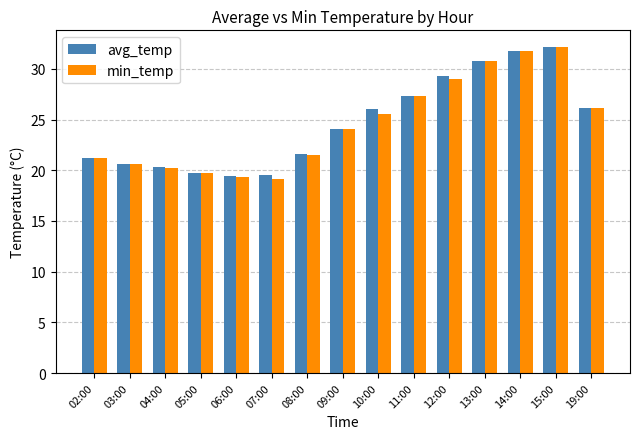

How many series are shown in this chart?

2